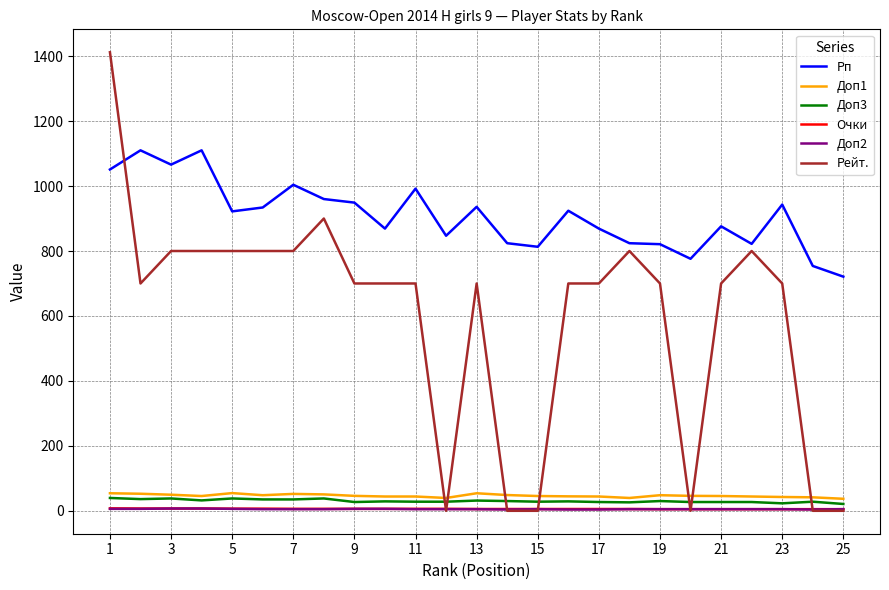

What is the maximum value shown in the chart?

1412.0